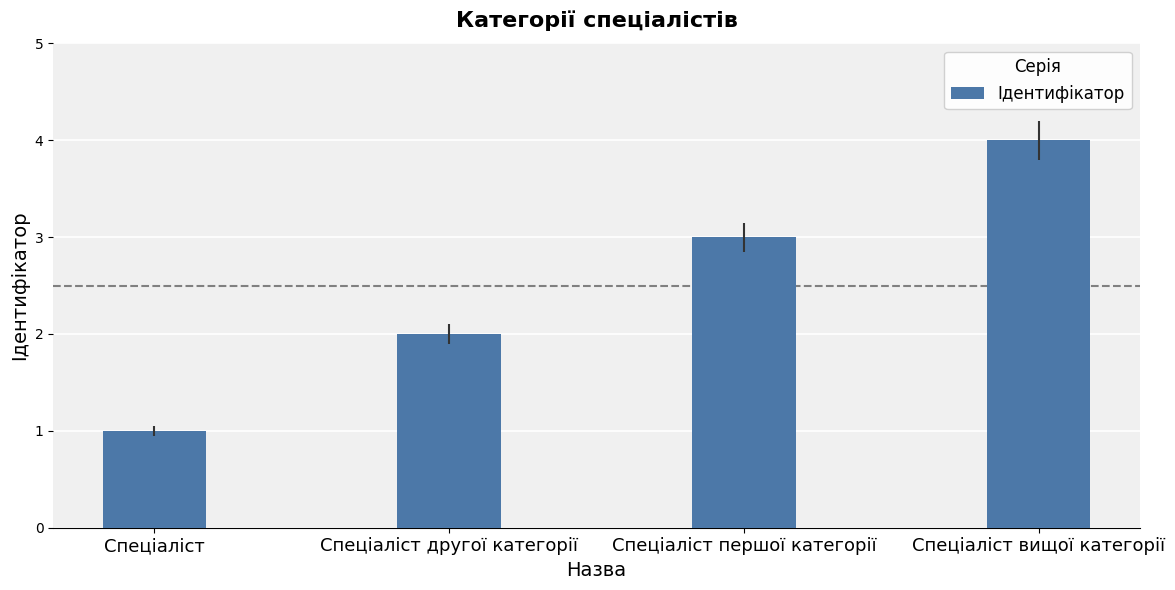

Are the bars grouped side by side (vs. stacked)?

No